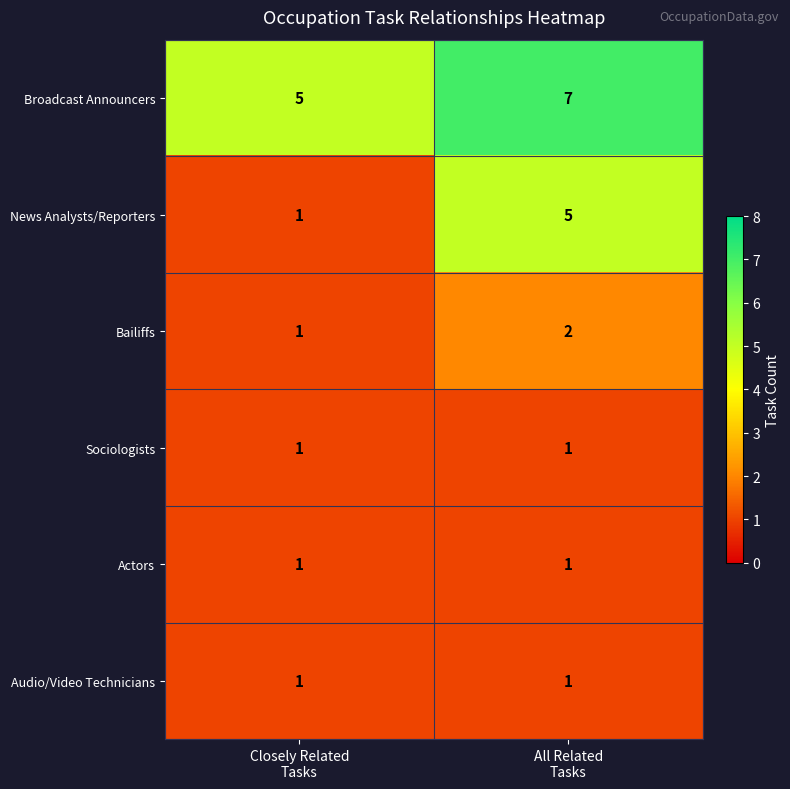

Reading right to left, list all the values displayed in this chart.

Broadcast Announcers: 7	5
News Analysts/Reporters: 5	1
Bailiffs: 2	1
Sociologists: 1	1
Actors: 1	1
Audio/Video Technicians: 1	1